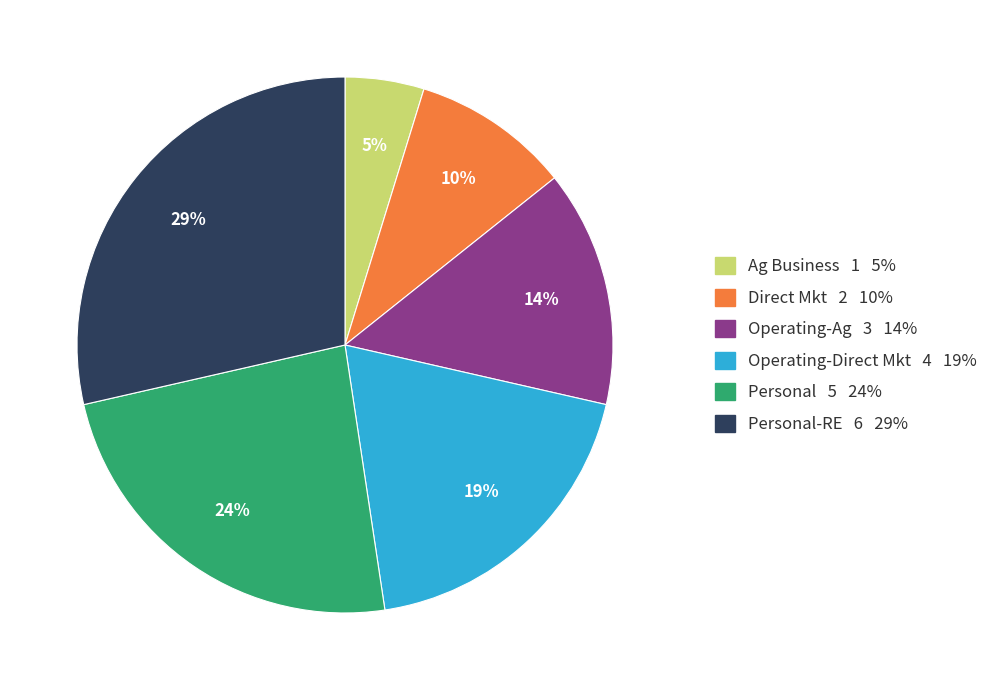

Is there any slice that represents more than half of the pie?

No